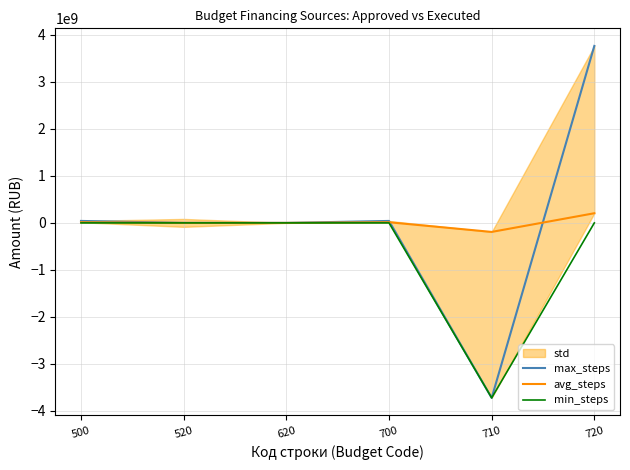

List the series in order of their peak value, highest first.

max_steps, avg_steps, min_steps